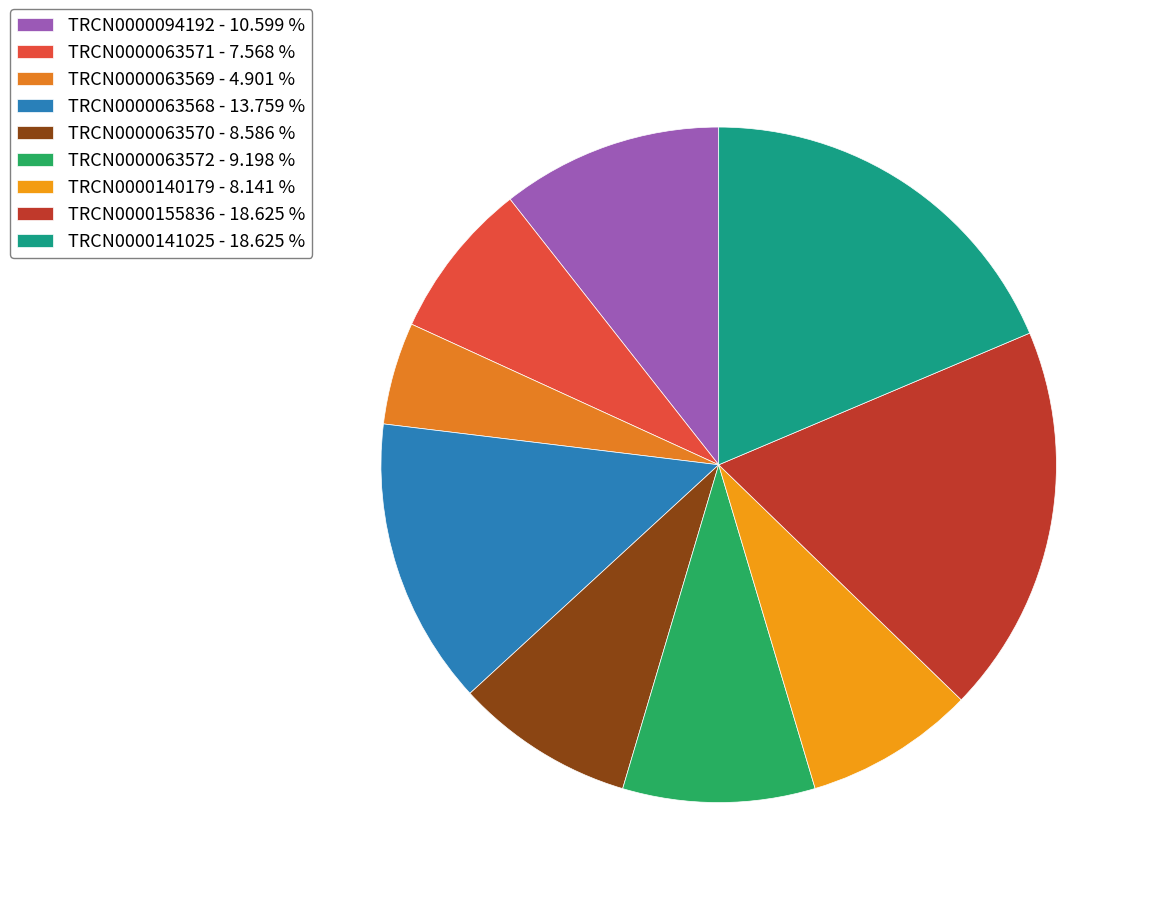

How many segments does this pie chart have?

9